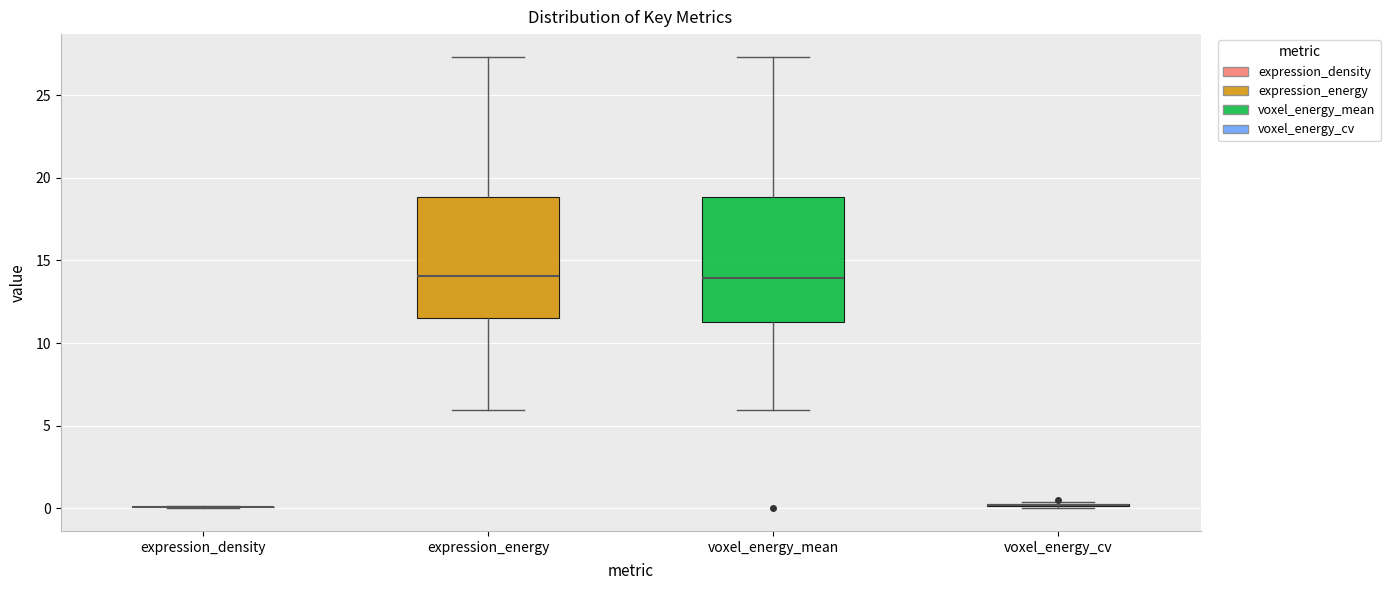

Reading left to right, read every box against the y-axis: the position of its median line, the range the box covers, and the ends of its whiskers. The values are not printed on the chart, so give them approximately, as read against the axis.

expression_density: box collapsed to a line at 0.0, whiskers 0.0 to 0.0
expression_energy: median 14.0, box 11.5 to 19.0, whiskers 6.0 to 27.5
voxel_energy_mean: median 14.0, box 11.5 to 19.0, whiskers 6.0 to 27.5
voxel_energy_cv: box collapsed to a line at 0.0, whiskers 0.0 to 0.5